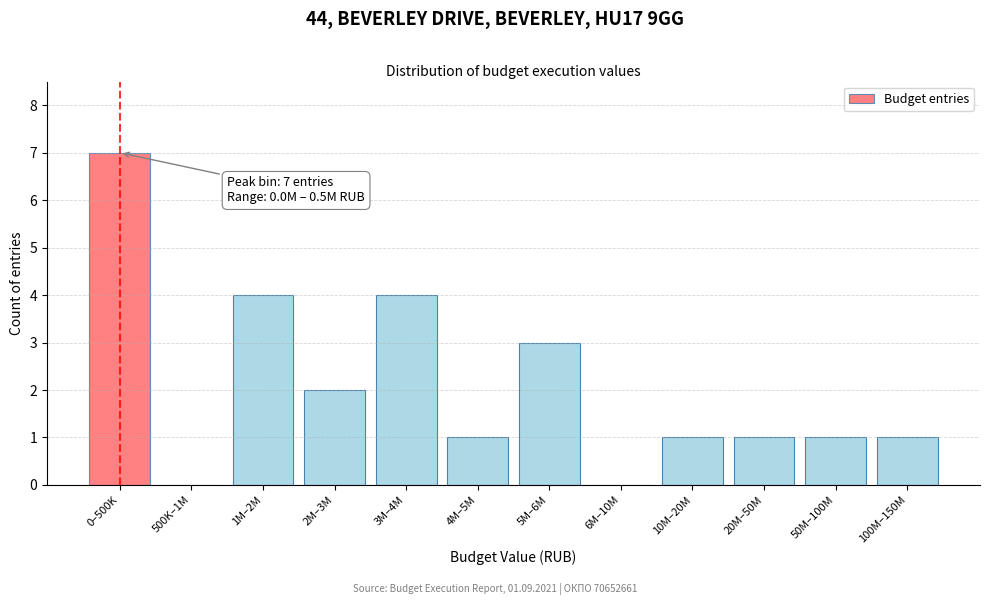

Reading left to right, extract all data points from this chart.

0–500K=7	500K–1M=0	1M–2M=4	2M–3M=2	3M–4M=4	4M–5M=1	5M–6M=3	6M–10M=0	10M–20M=1	20M–50M=1	50M–100M=1	100M–150M=1